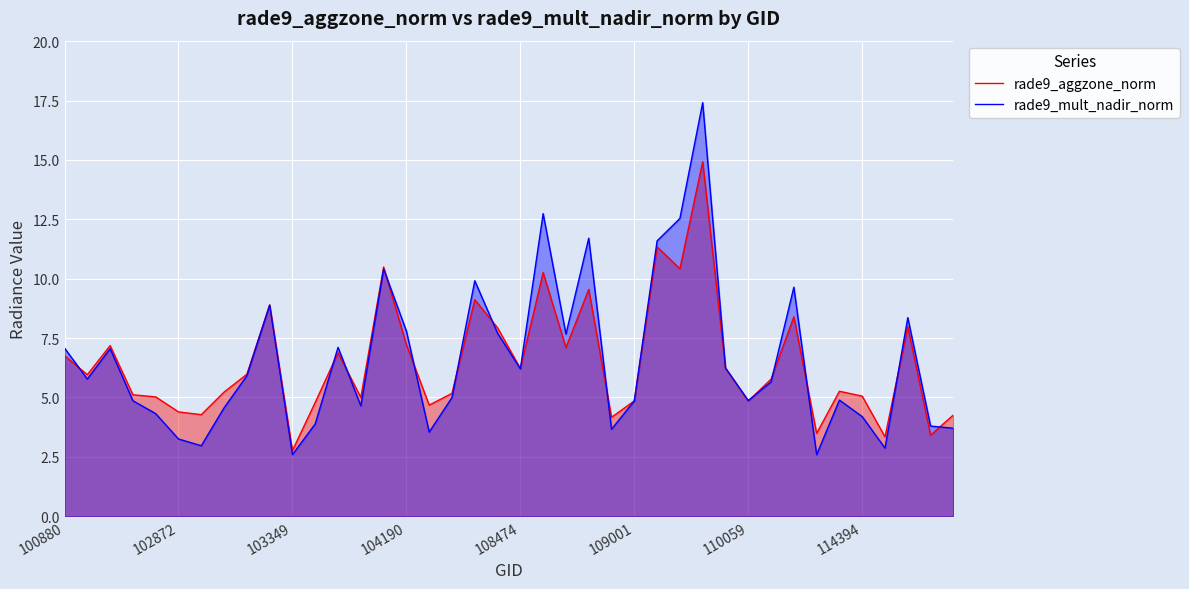

True or false: rade9_aggzone_norm and rade9_mult_nadir_norm cross at least once.

True